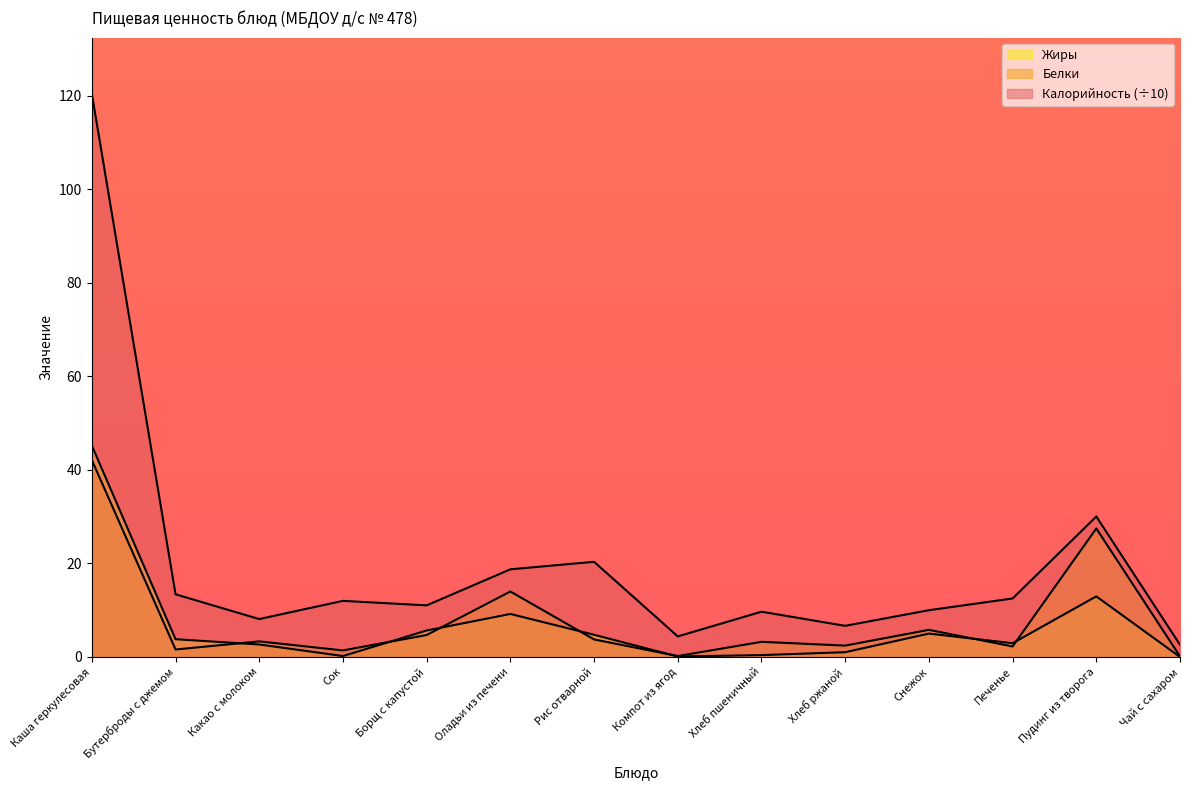

Reading left to right, list all the values displayed in this chart.

Калорийность: 120.4	13.4	8.1	12.0	11.0	18.7	20.4	4.4	9.7	6.7	10.0	12.5	30.0	2.6
Белки: 42.1	1.6	3.3	1.4	4.7	14.0	3.8	0.2	3.2	2.4	5.8	2.2	27.5	0.1
Жиры: 45.2	3.8	2.7	0.2	5.7	9.2	4.8	0.1	0.4	1.0	5.0	2.9	13.0	0.0